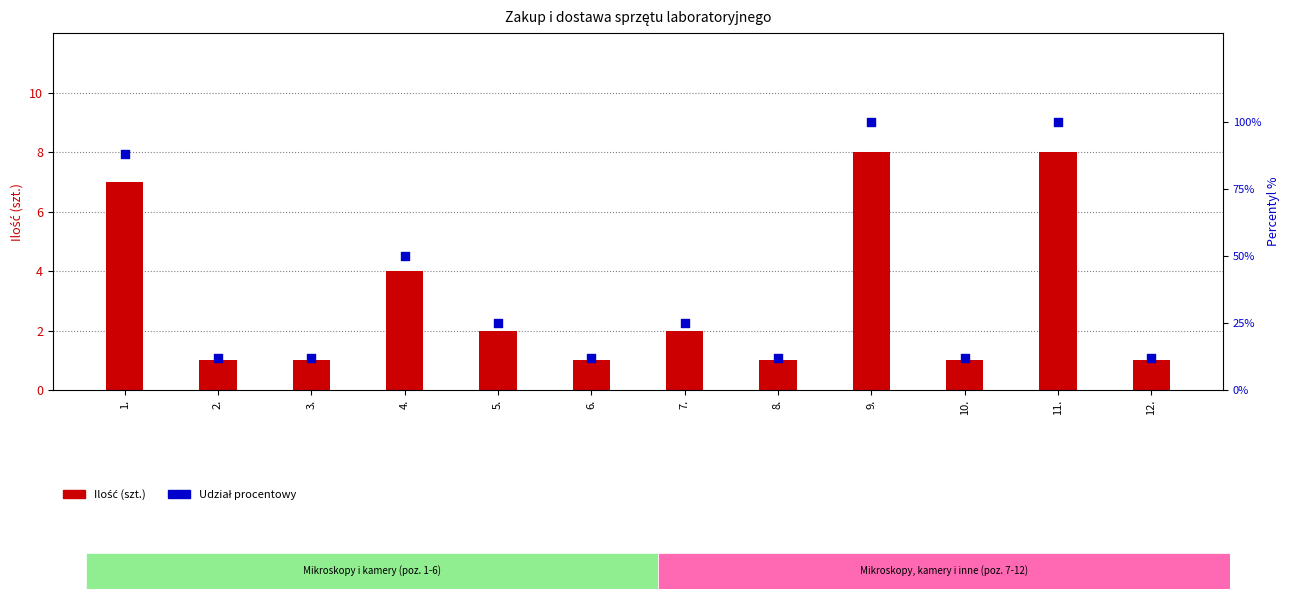

Which series has the widest spread of Y values?

Udział procentowy